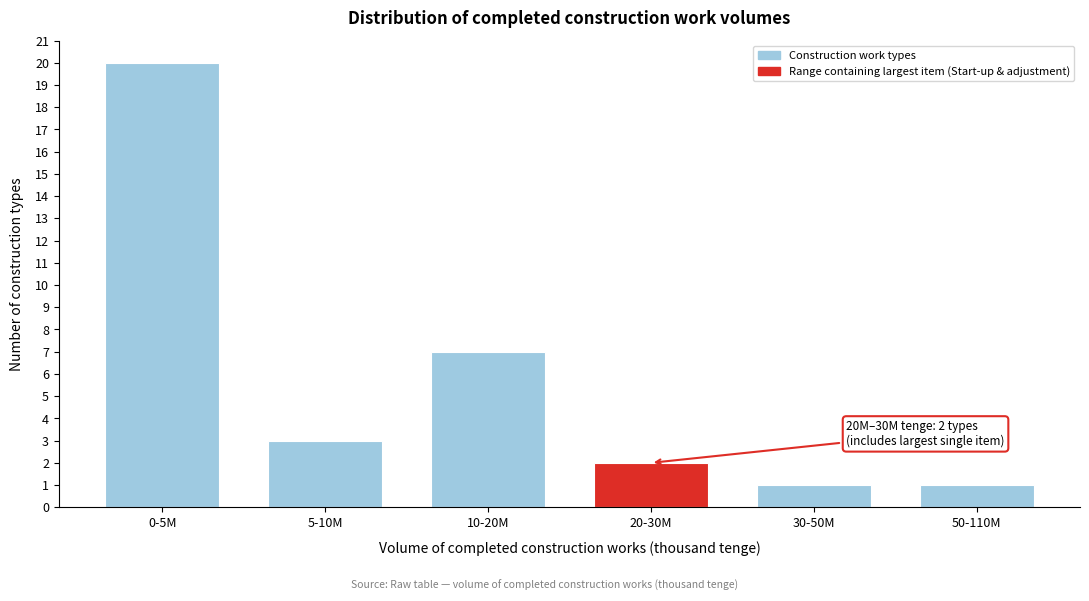

Reading left to right, extract all data points from this chart.

20	3	7	2	1	1